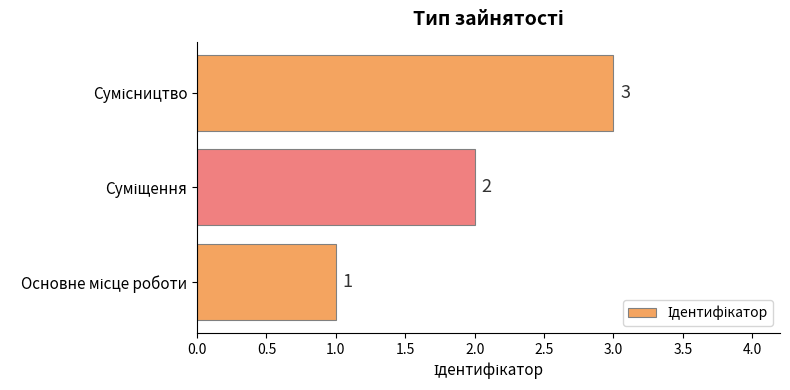

How many data points does each series have?

3